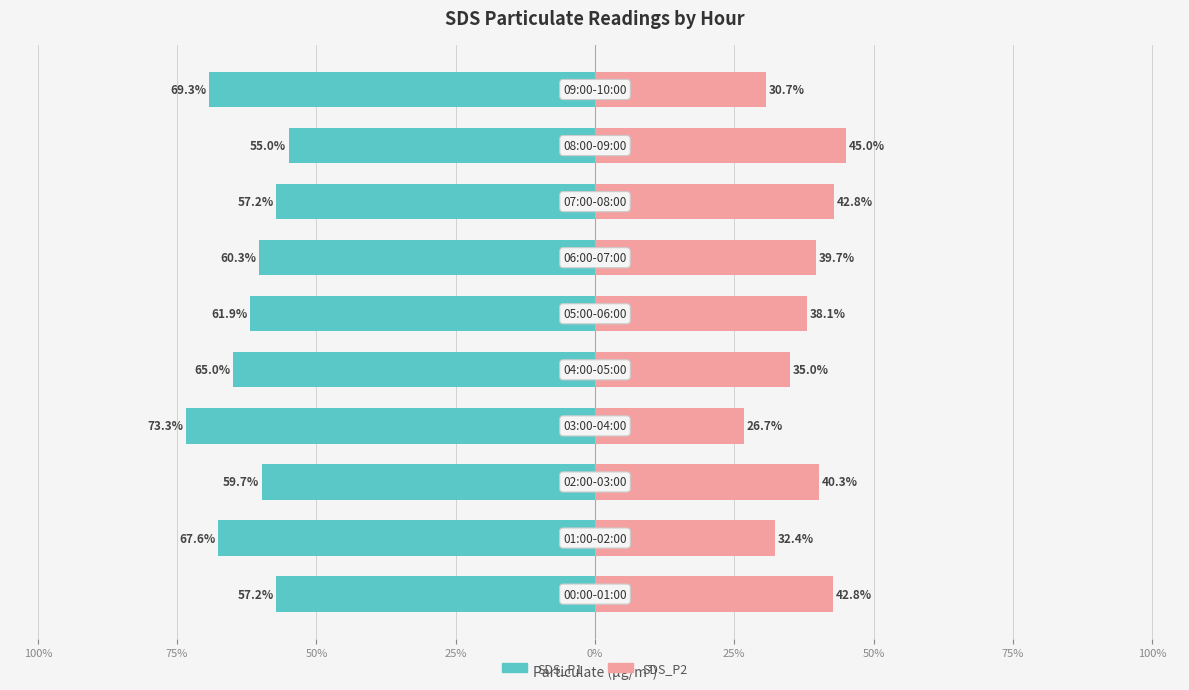

Rank the series at 0% from highest to lowest value.

SDS_P2, SDS_P1